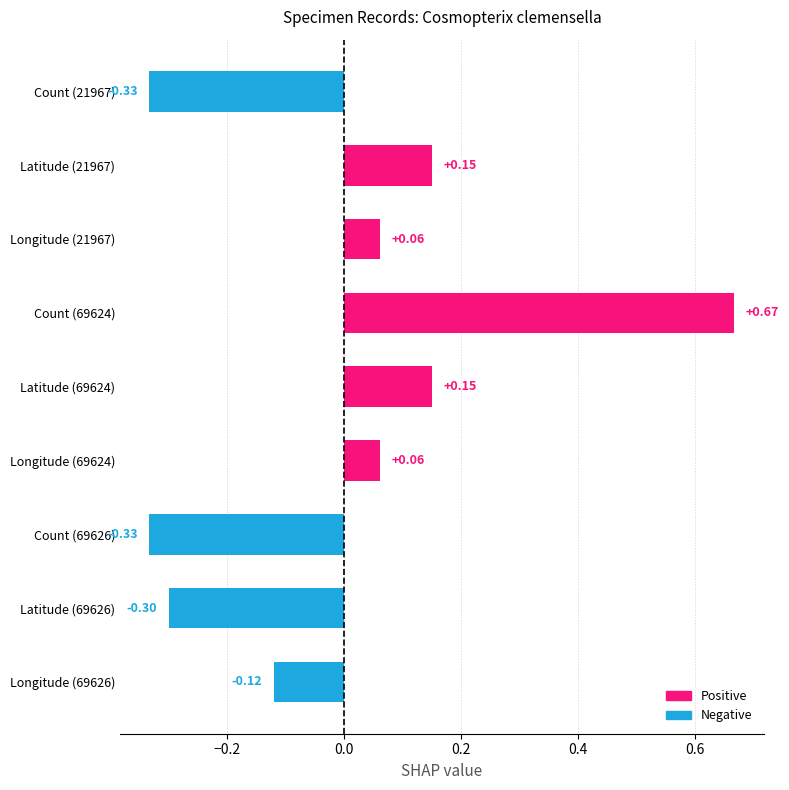

Read the Positive (Count/Lat/Lon) value at Longitude (69624).

0.1